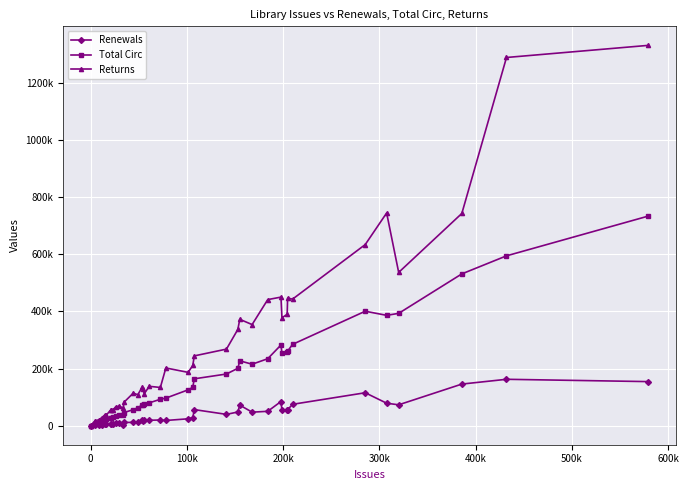

What are all the series names shown in the legend?

Renewals, Total Circ, Returns